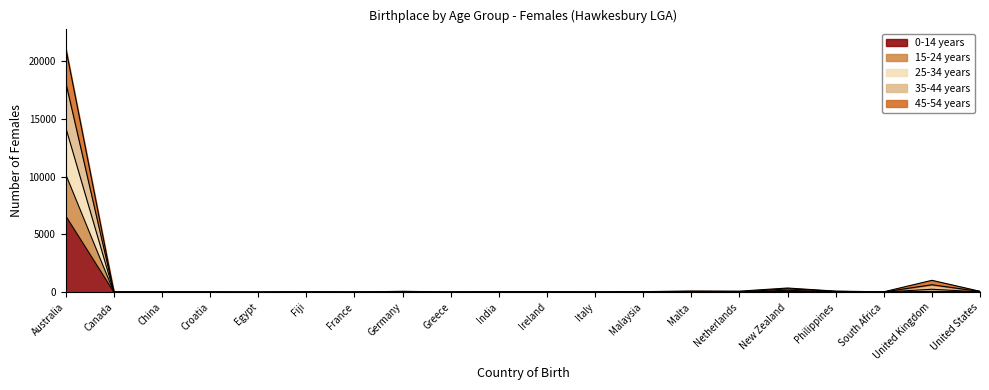

Does the chart display data point markers on the line(s)?

No